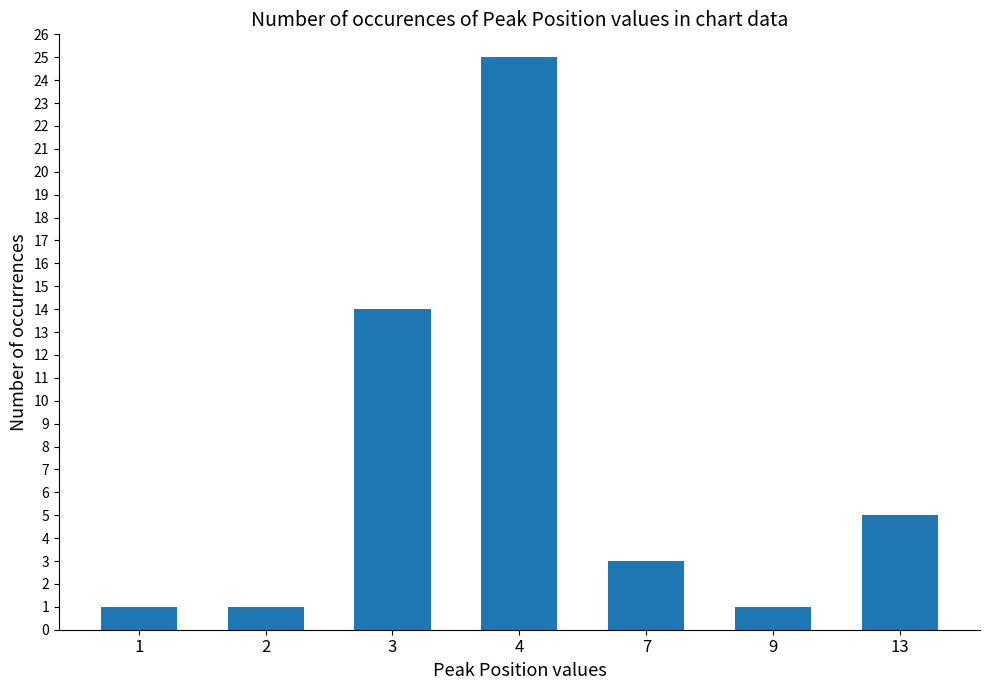

What is the value of the 6th bar from the left?

1